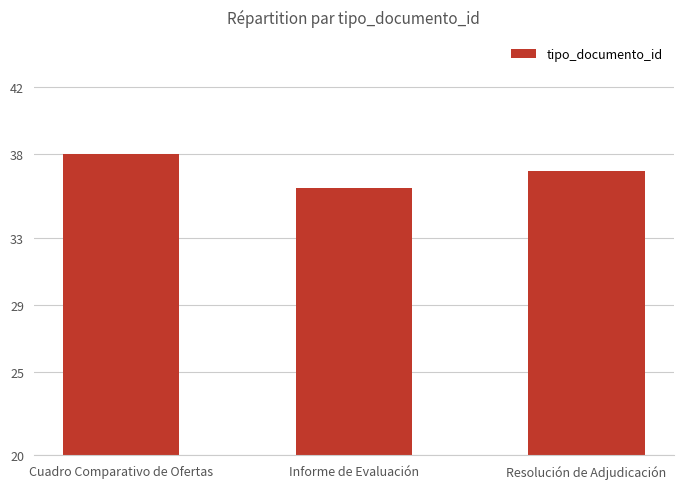

Is it true that the value at Cuadro Comparativo de Ofertas is 38?

True